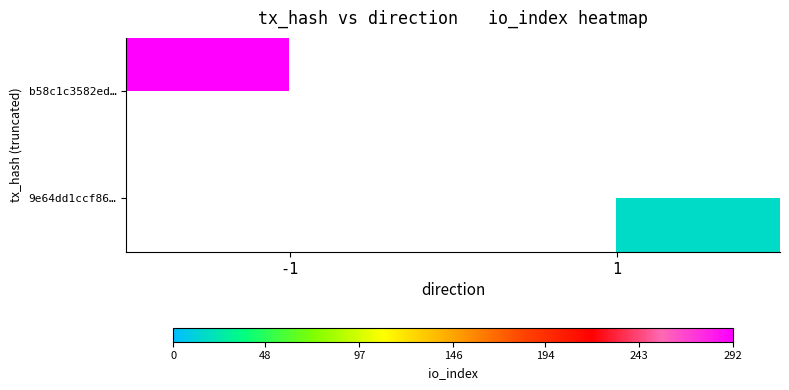

Rank the series by their average value, from highest to lowest.

b58c1c3582ed…, 9e64dd1ccf86…